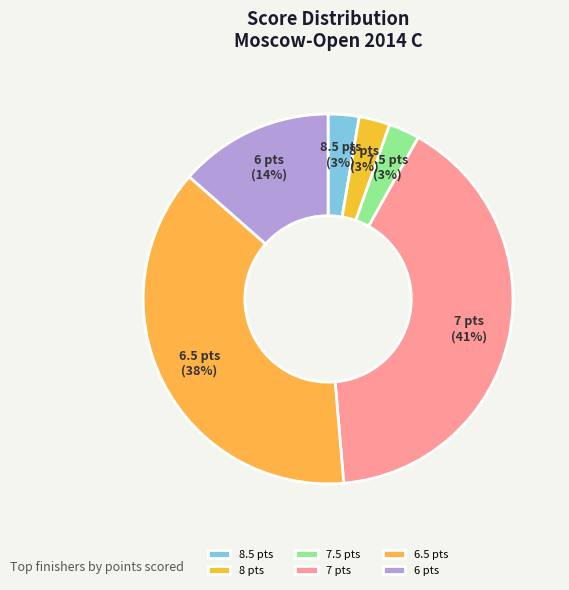

Count the number of slices in the pie.

6